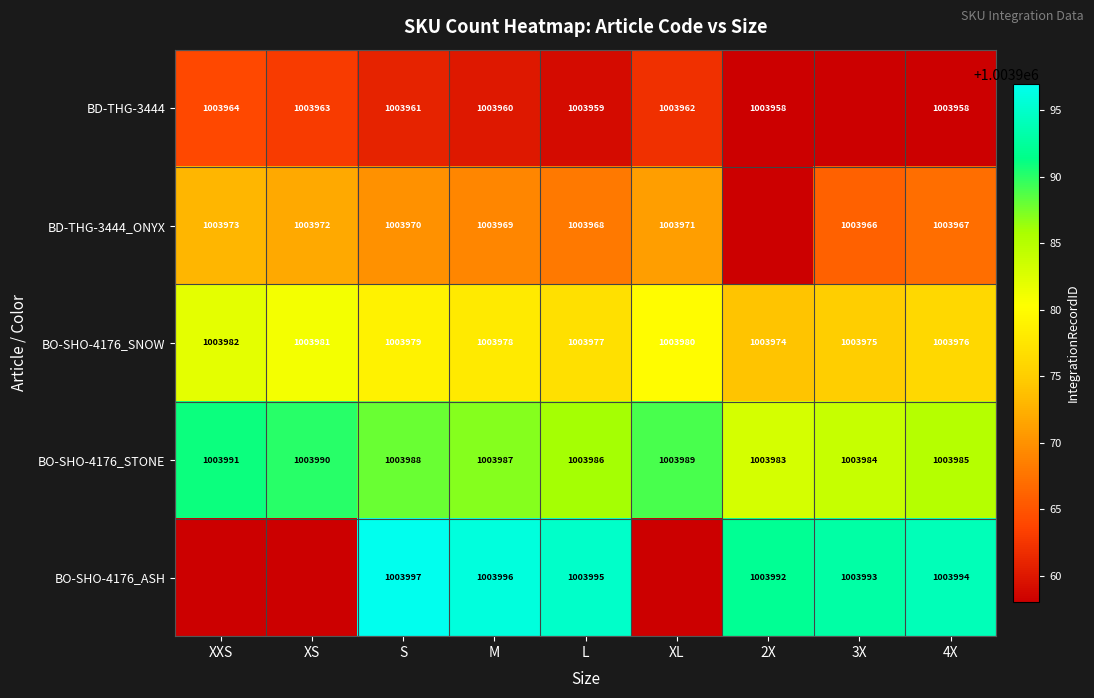

What is the difference between the maximum and second lowest values in the BO-SHO-4176_STONE series?

7